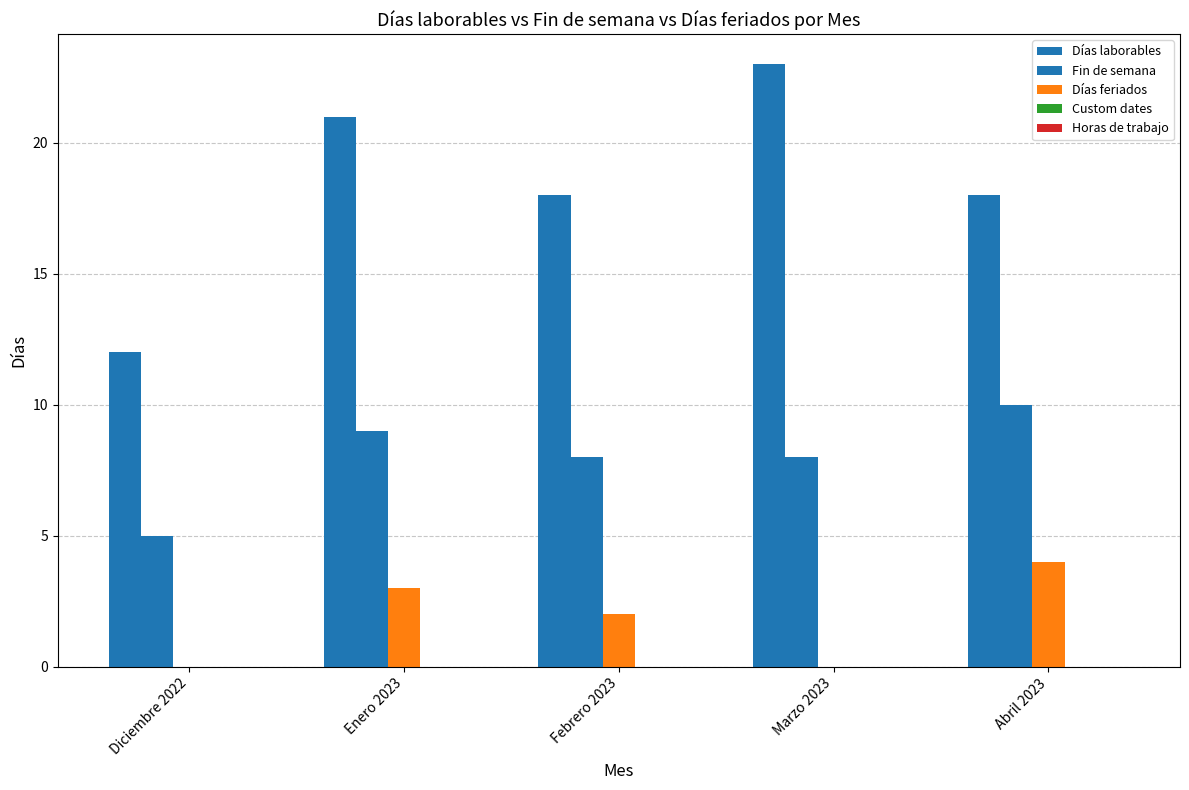

Does the chart contain stacked bars?

No